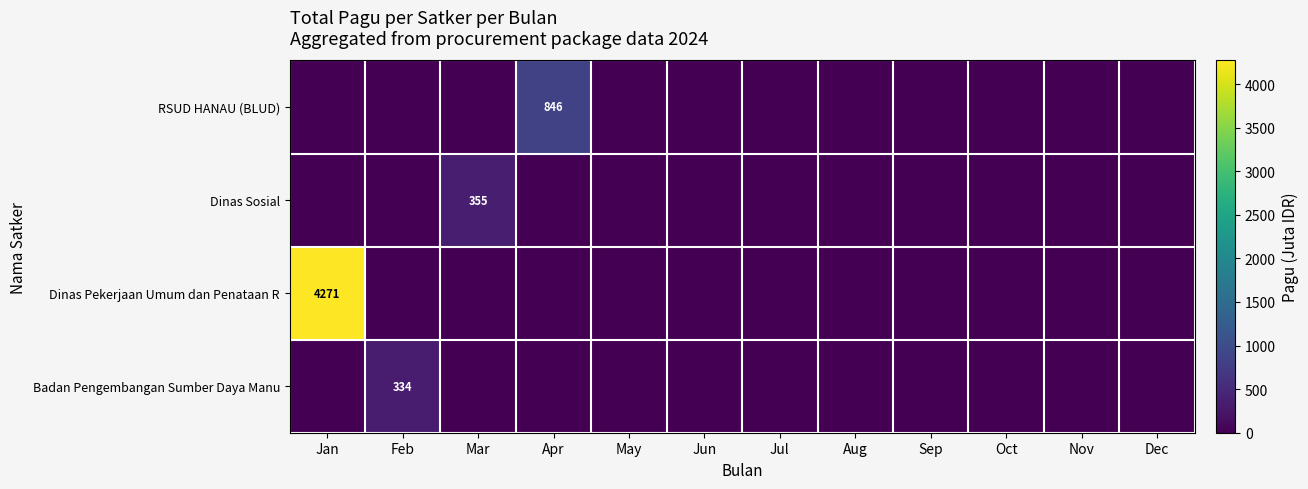

Which series has the largest total across all categories?

Dinas Pekerjaan Umum dan Penataan R